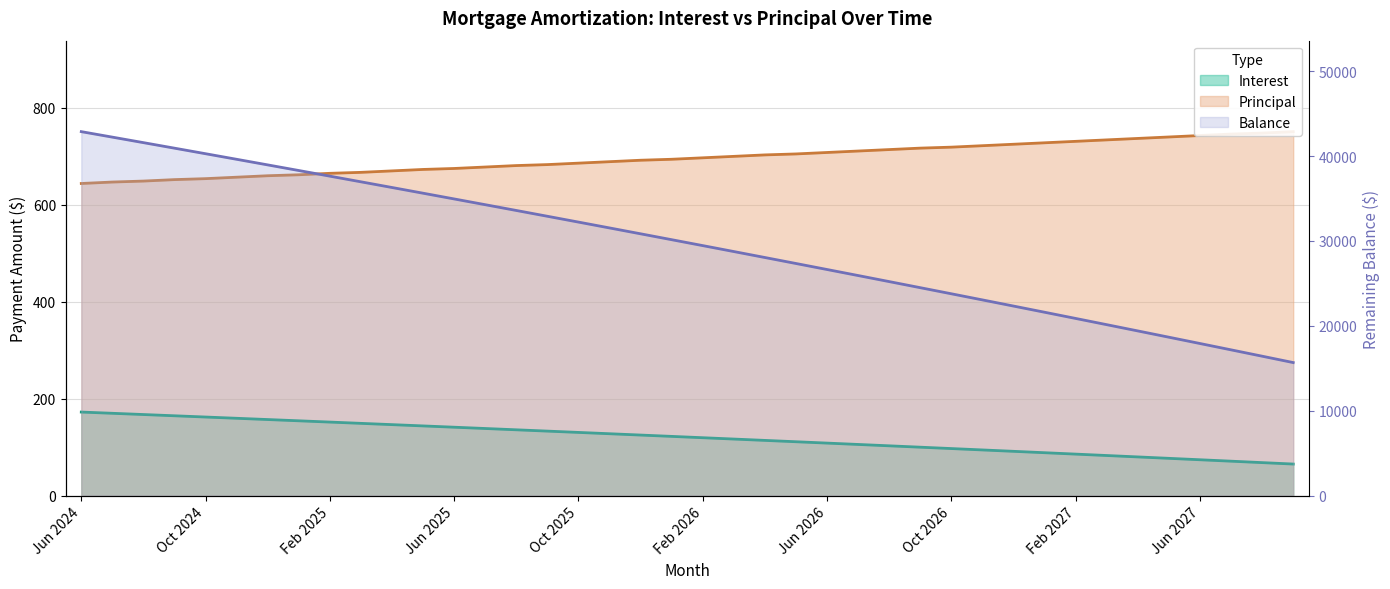

Which series has the widest spread of values?

Interest